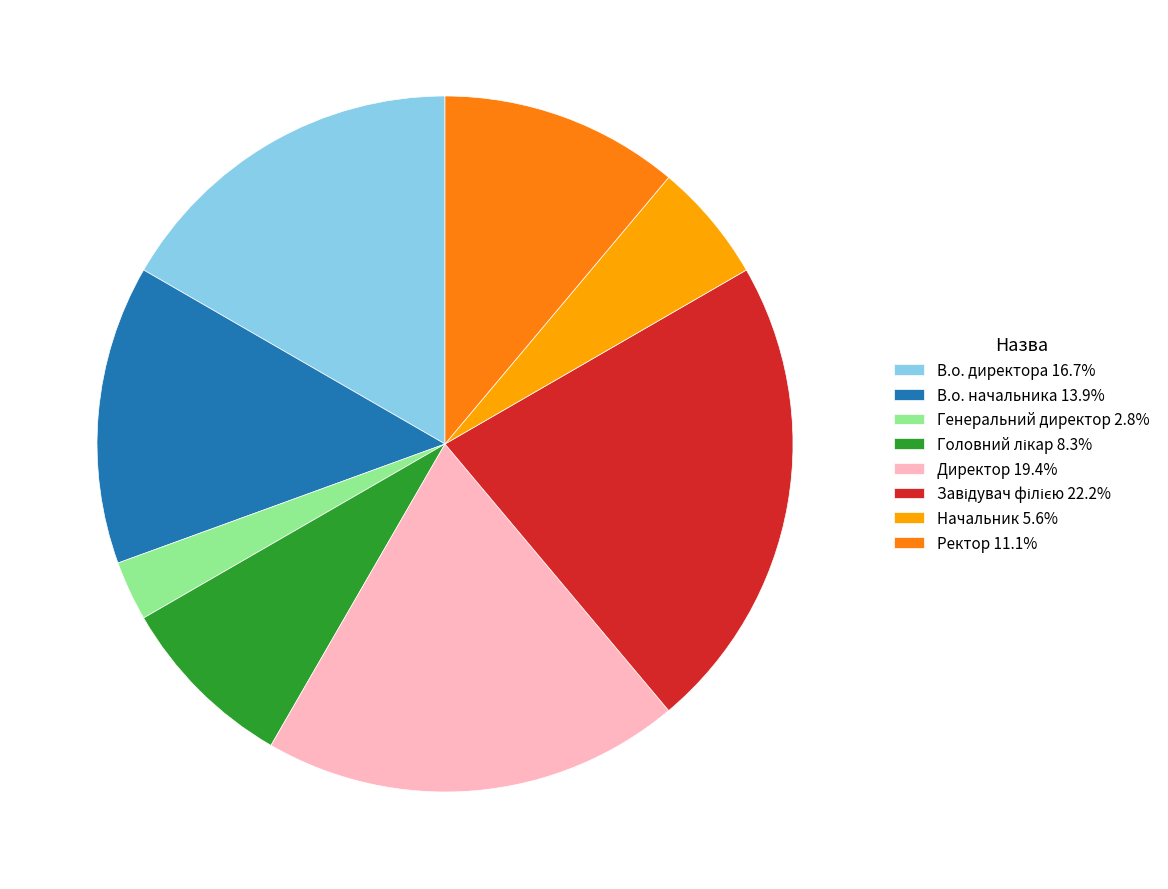

Is there any slice that represents more than half of the pie?

No